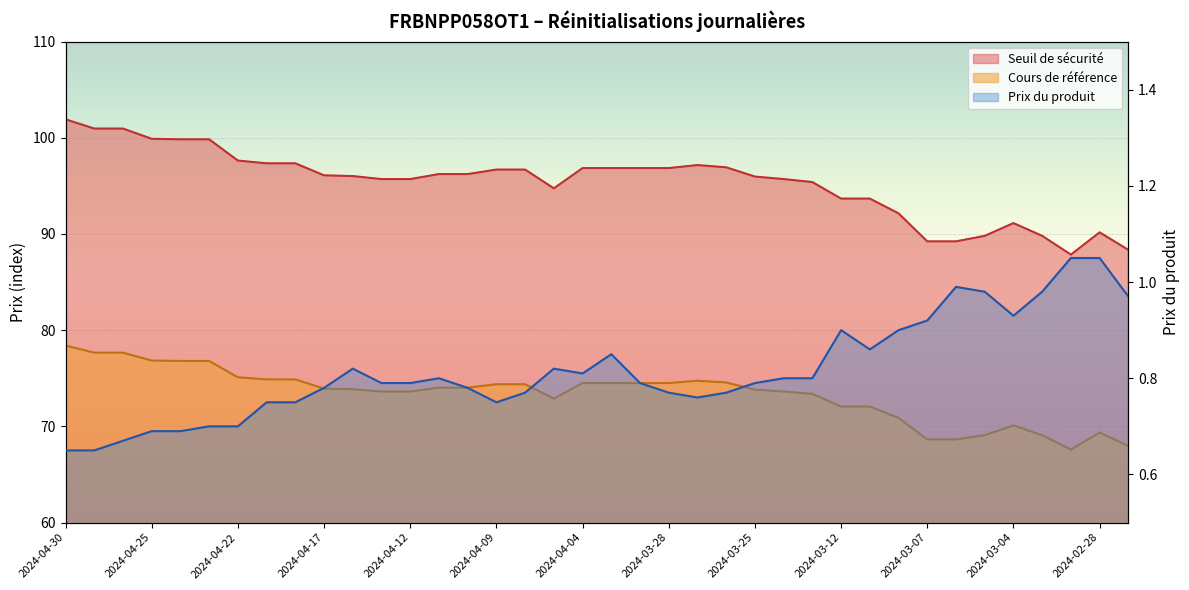

What is the difference between the maximum and minimum values in the Prix du produit series?

0.4